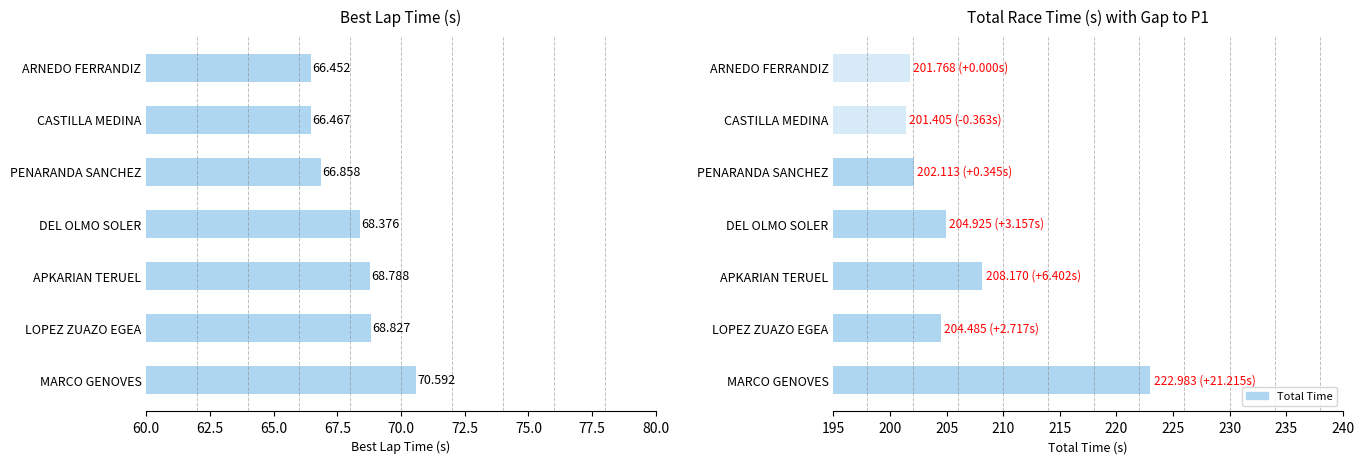

What is the value of the 4th bar from the left?

204.9